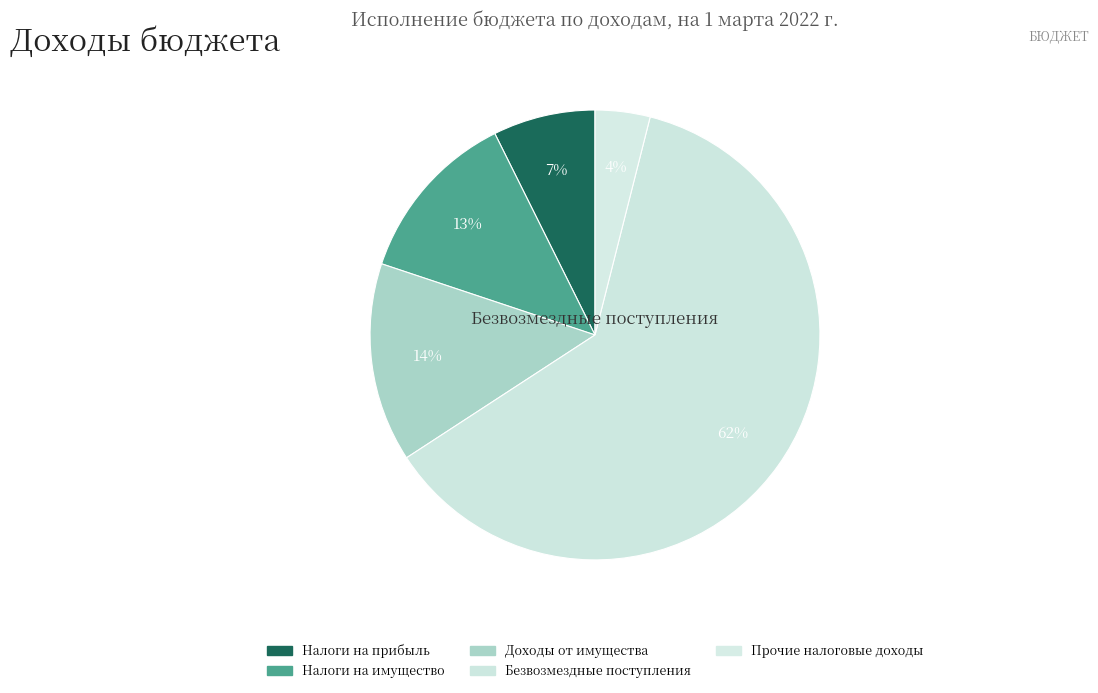

Rank the categories by value from highest to lowest.

БЕЗВОЗМЕЗДНЫЕ ПОСТУПЛЕНИЯ, ДОХОДЫ ОТ ИСПОЛЬЗОВАНИЯ ИМУЩЕСТВА, НАЛОГИ НА ИМУЩЕСТВО, НАЛОГИ НА ПРИБЫЛЬ, ДОХОДЫ, НАЛОГОВЫЕ И НЕНАЛОГОВЫЕ ДОХОДЫ (прочие)